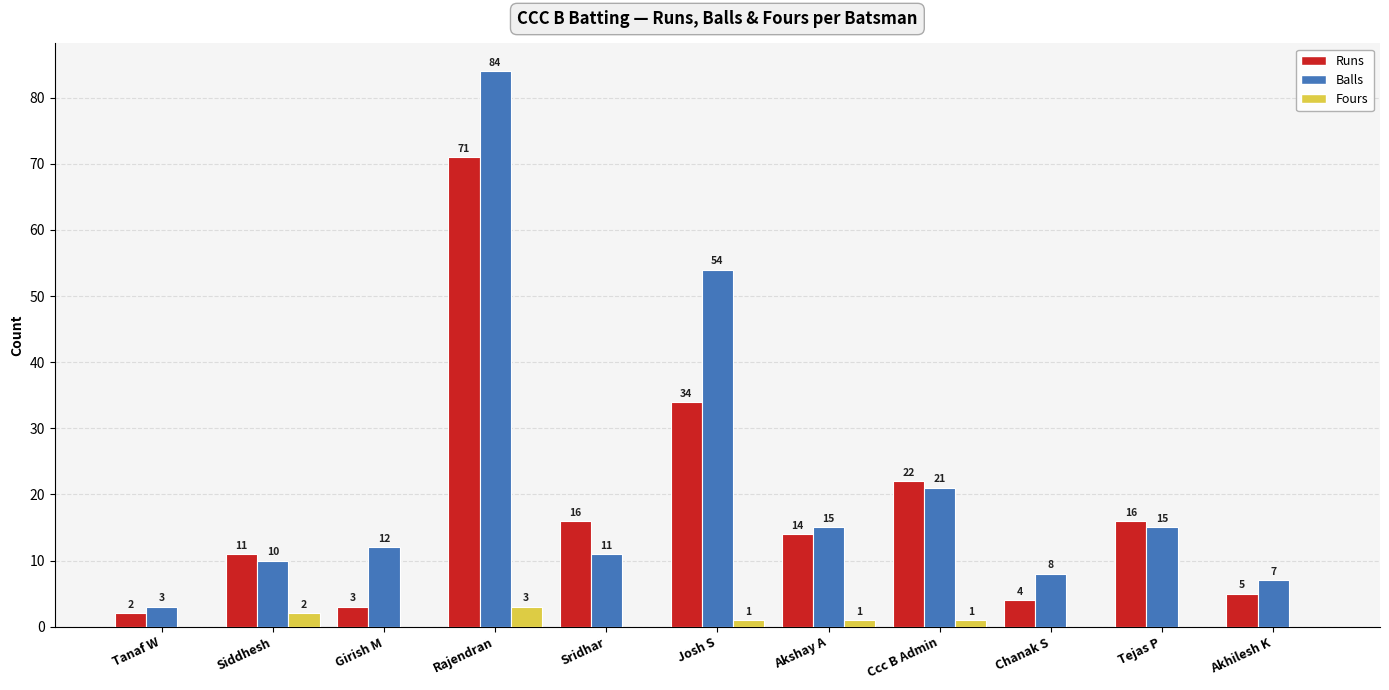

At which category does the chart reach its peak across all series?

Rajendran